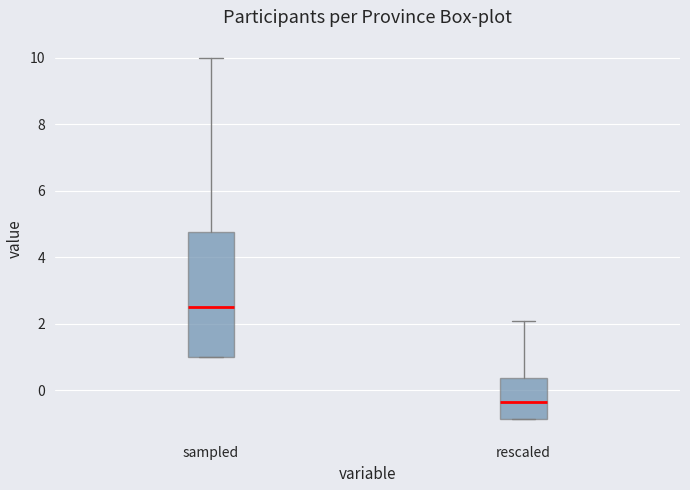

Reading left to right, transcribe this box plot: for each box, give where its median line is, the range the box spans, and where its two whiskers end, as read against the y-axis. The values are not printed on the chart, so give them approximately, as read against the axis.

sampled: median 2.6, box 1.0 to 4.8, whiskers 1.0 to 10.0
rescaled: median -0.4, box -0.8 to 0.4, whiskers -0.8 to 2.0